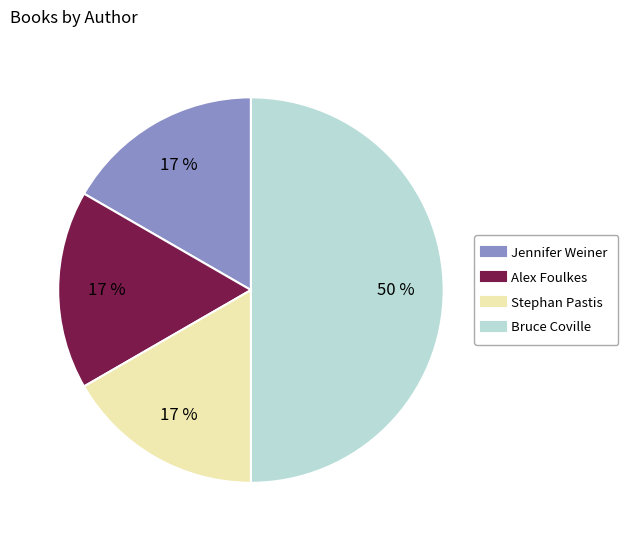

To the nearest percent, what is the average slice percentage?

25%